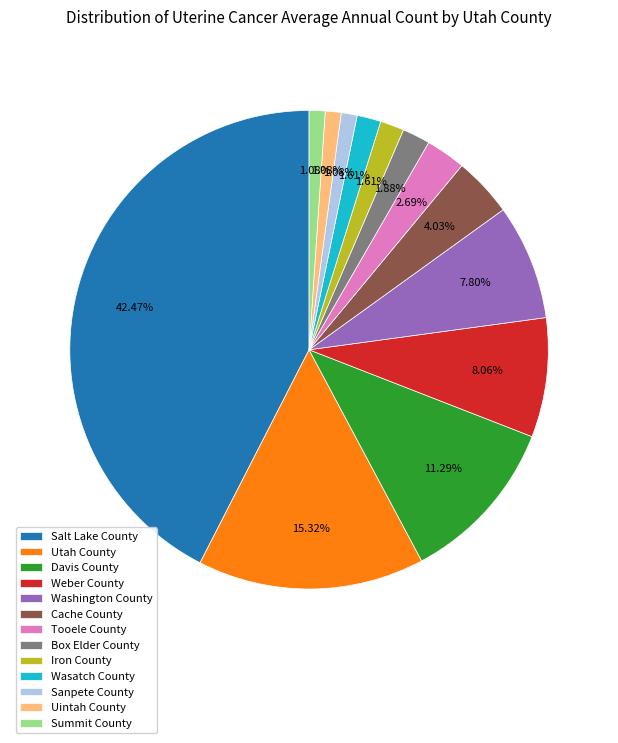

To the nearest percent, what portion does Box Elder County represent?

2%